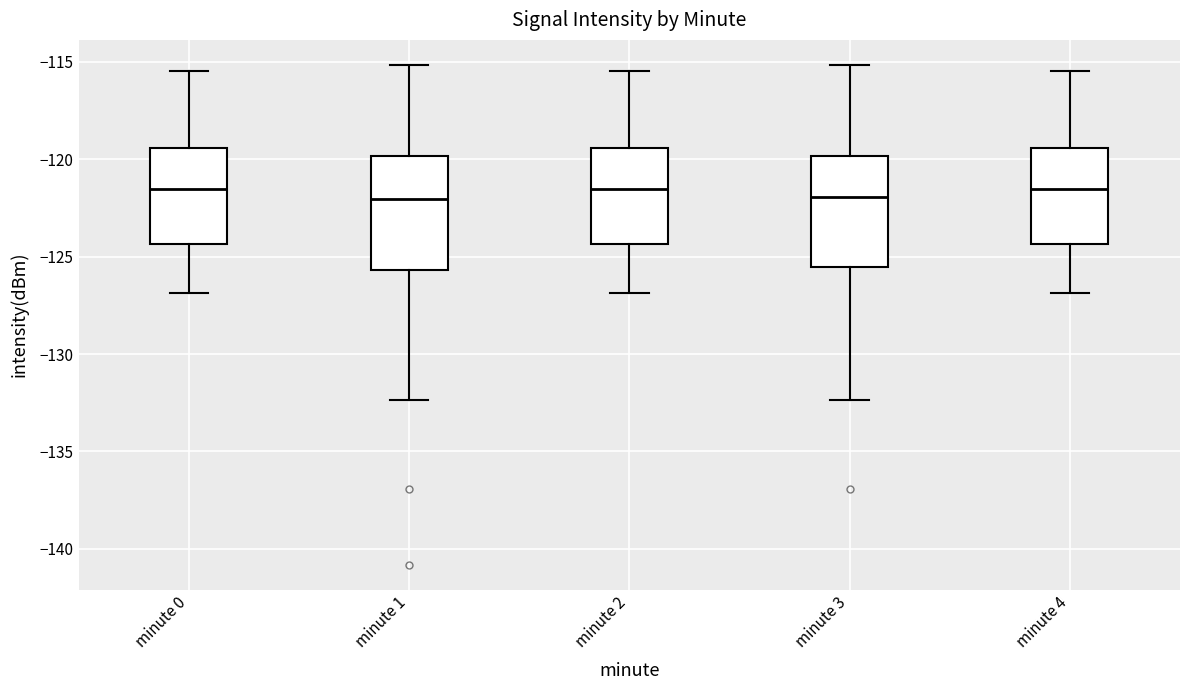

Where is the lower edge of the box for minute 3 on the y-axis? The values are not printed on the chart, so give them approximately, as read against the axis.

-125.5